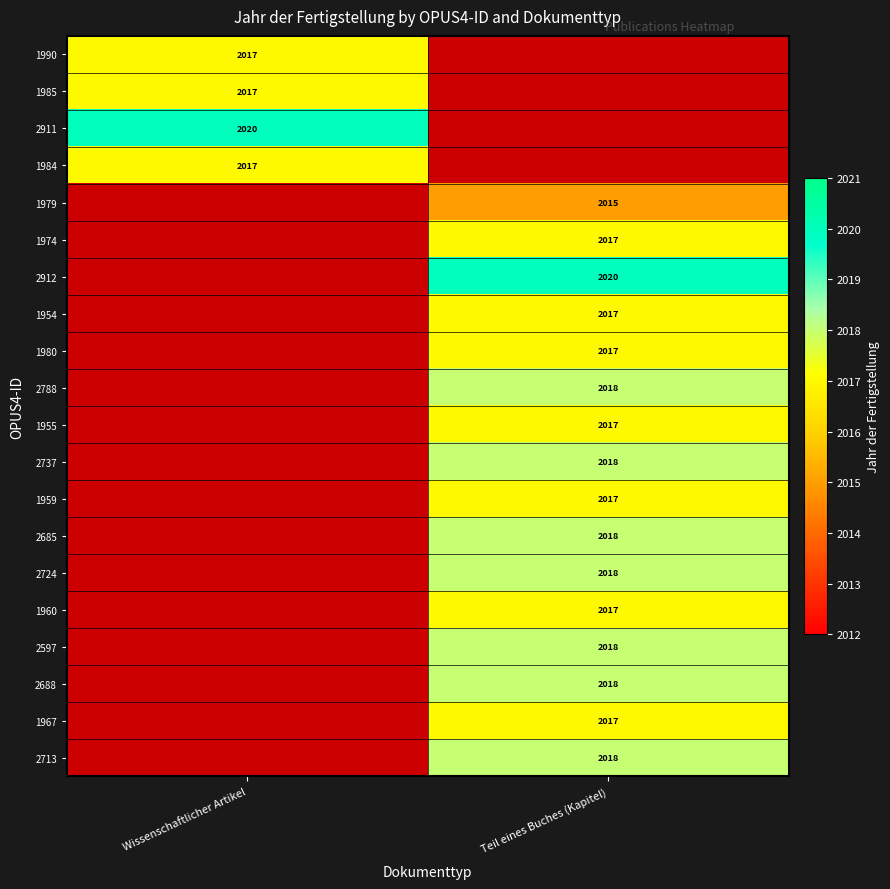

Which category has the lowest value across all series?

Teil eines Buches (Kapitel)